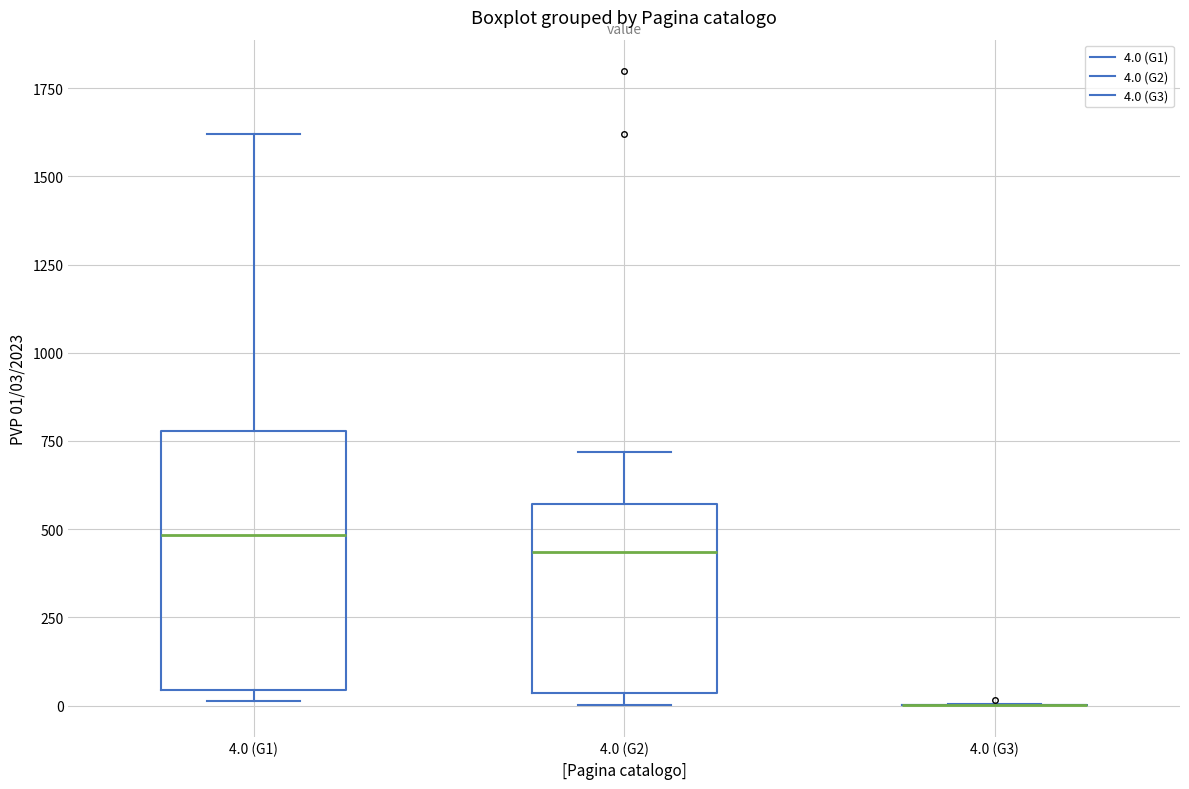

Where is the upper edge of the box for 4.0 (G2) on the y-axis? The values are not printed on the chart, so give them approximately, as read against the axis.

550